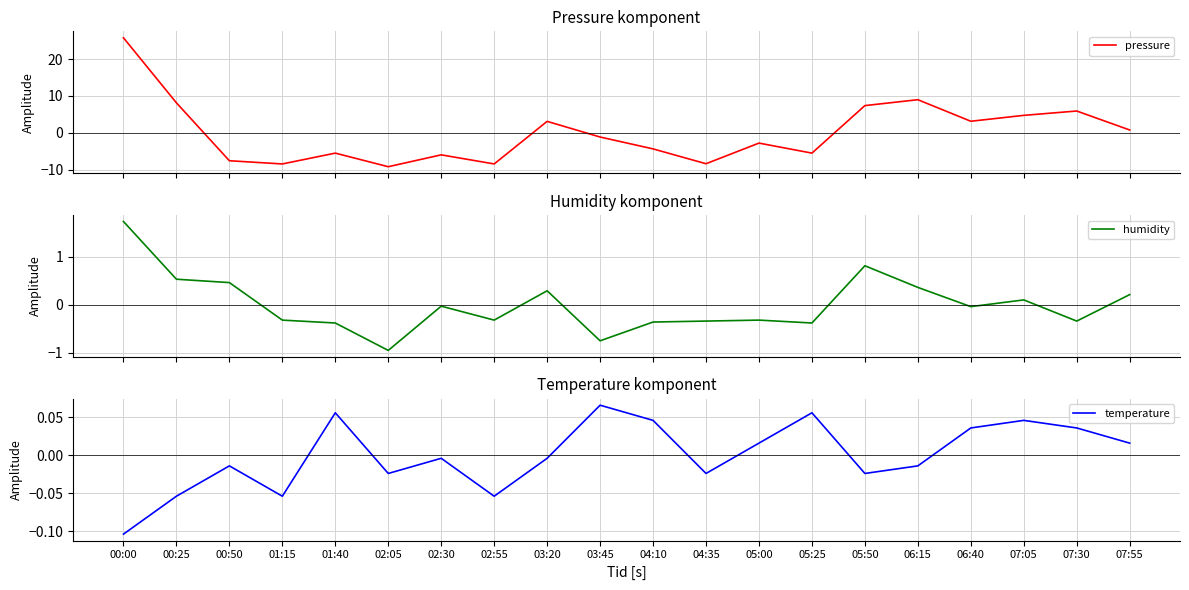

How many data points in humidity are less than 0?

12